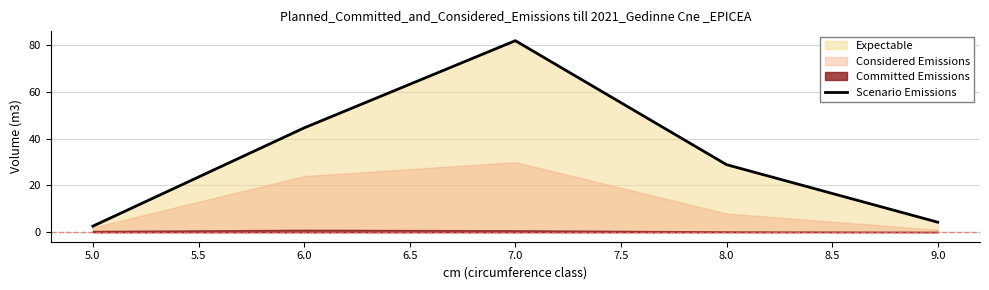

The value of Scenario Emissions at 7.0 is 45.7. True or false?

False